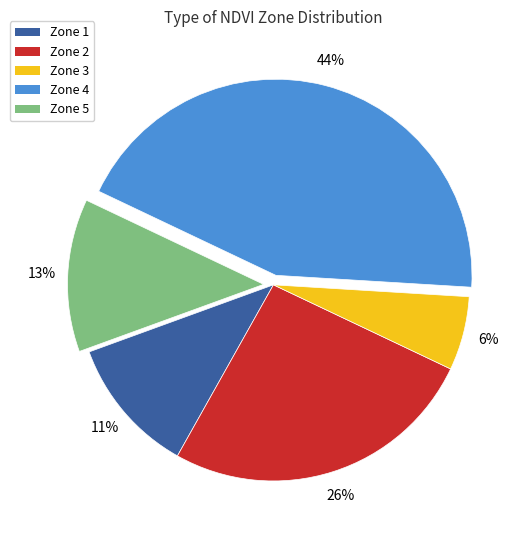

How many slices are in this pie chart?

5